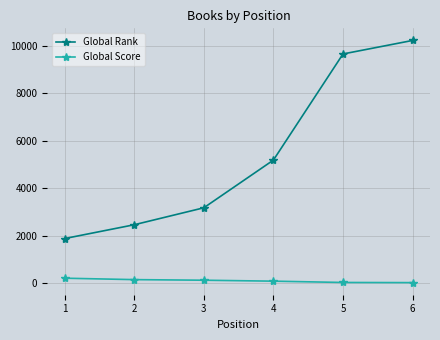

List the series in order of their peak value, highest first.

Global Rank, Global Score